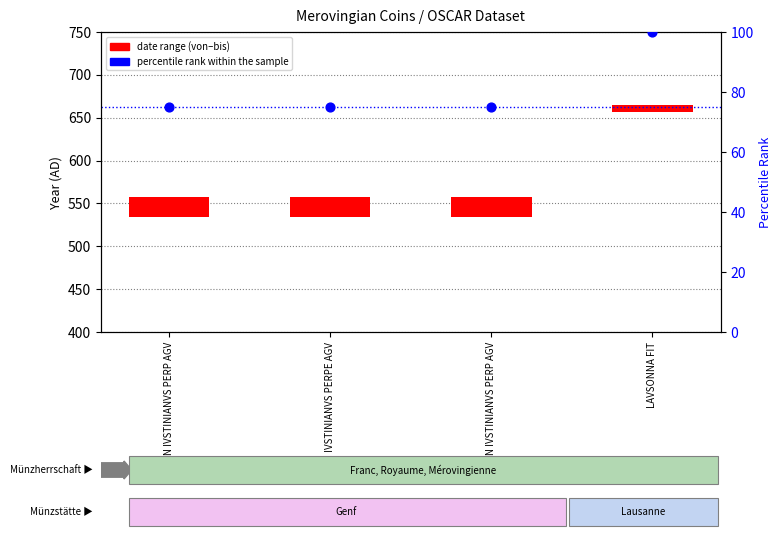

What is the ratio of the value at D N IVSTINIANVS PERPE AGV to the value at D N IVSTINIANVS PERP AGV?

1.0